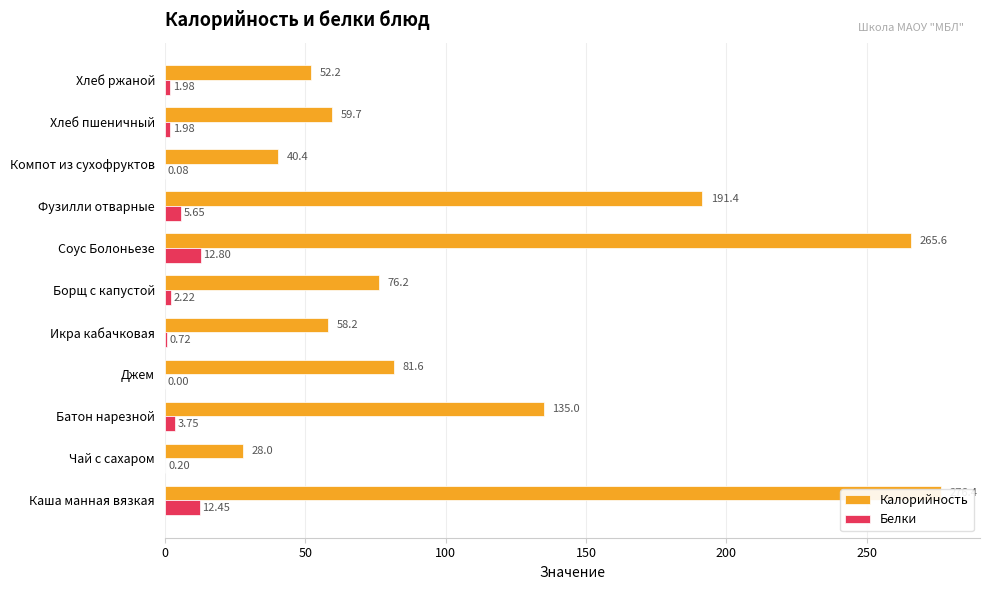

What are all the series names shown in the legend?

Калорийность, Белки